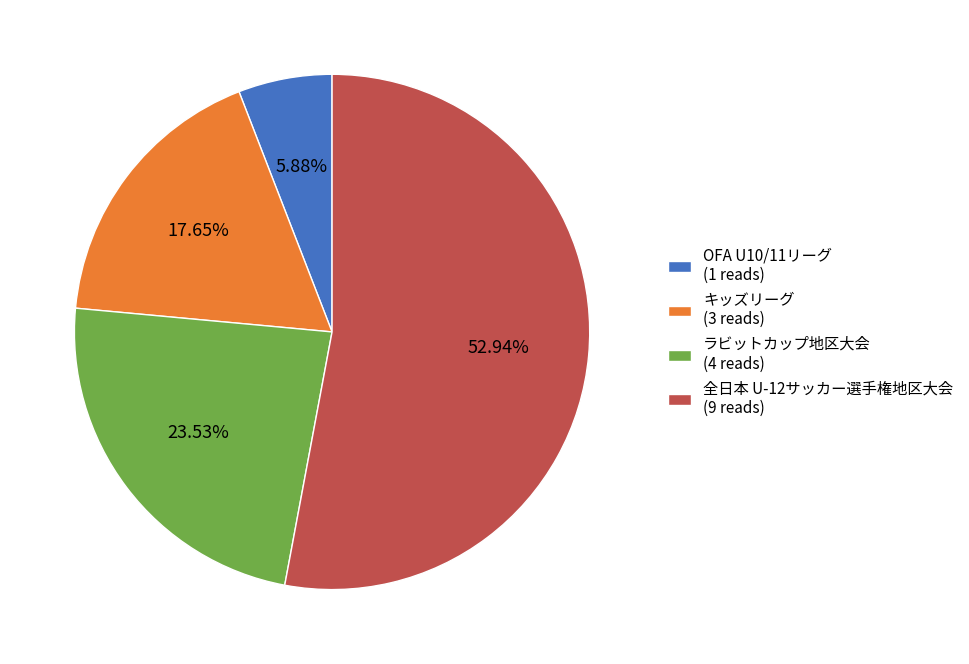

Rank the categories by value from highest to lowest.

全日本 U-12サッカー選手権地区大会 (9 reads), ラビットカップ地区大会 (4 reads), キッズリーグ (3 reads), OFA U10/11リーグ (1 reads)